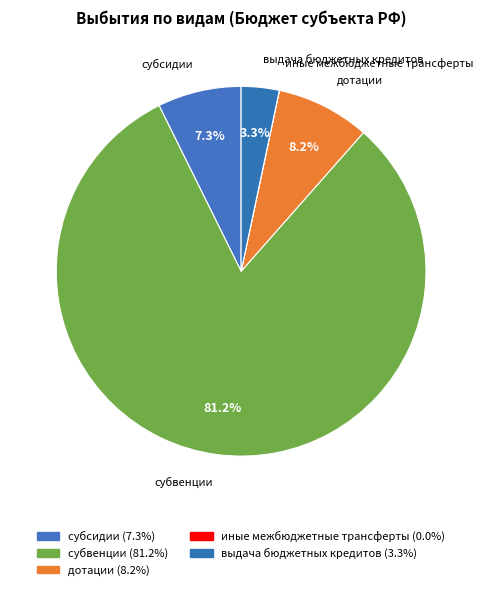

Which category has the biggest portion of the pie?

субвенции